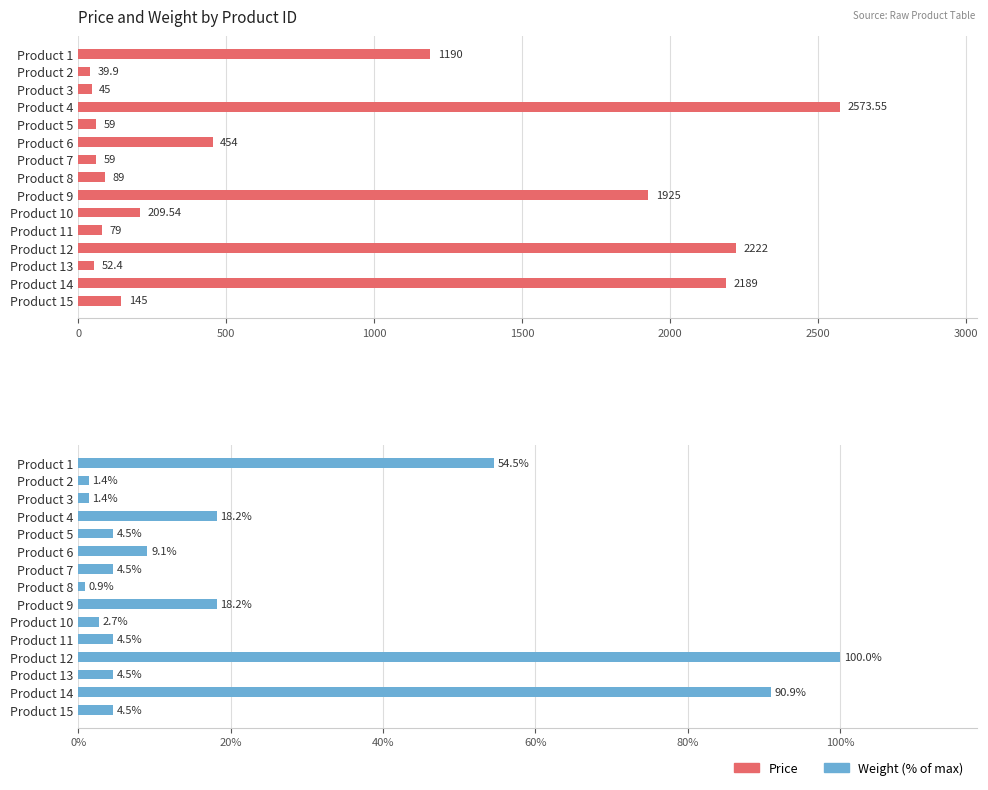

How many bars are there in each group?

2